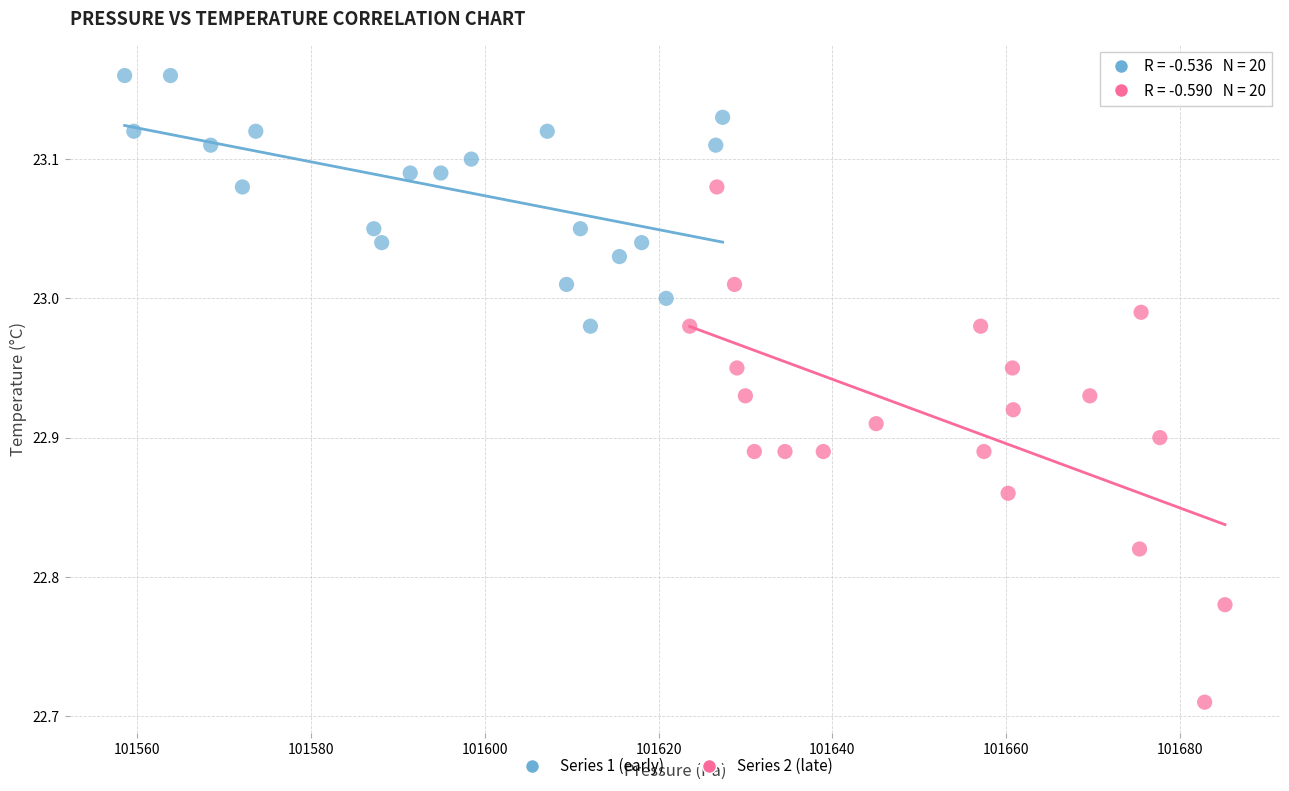

Which series has the largest Y range (max minus min)?

Series 2 (late)